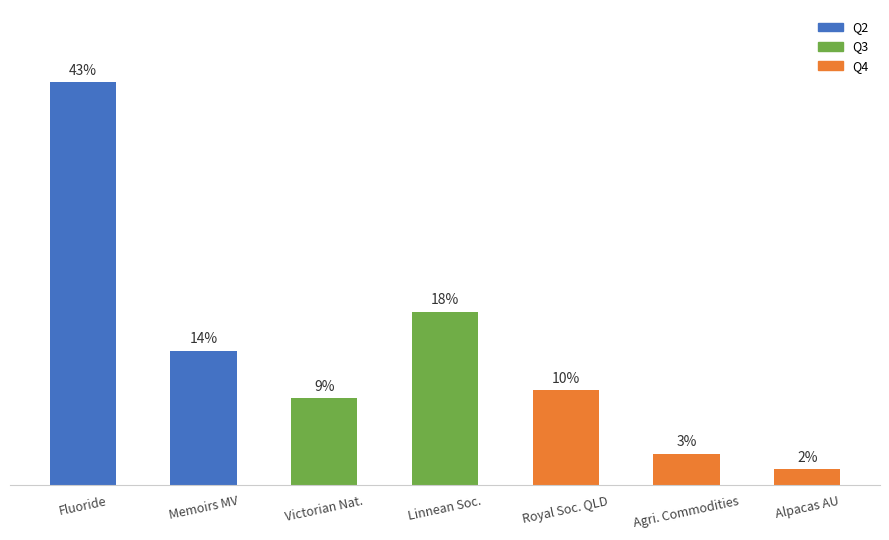

The chart shows a value of 37 at Linnean Soc.. True or false?

False